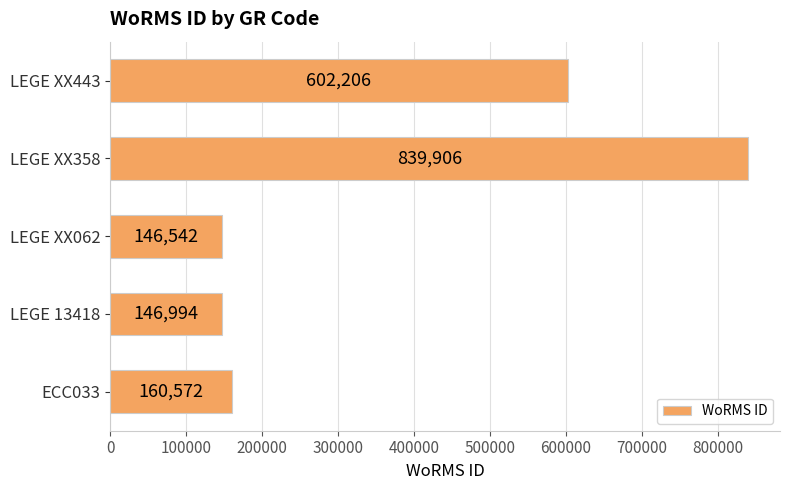

Reading top to bottom, extract all data points from this chart.

LEGE XX443=602206	LEGE XX358=839906	LEGE XX062=146542	LEGE 13418=146994	ECC033=160572